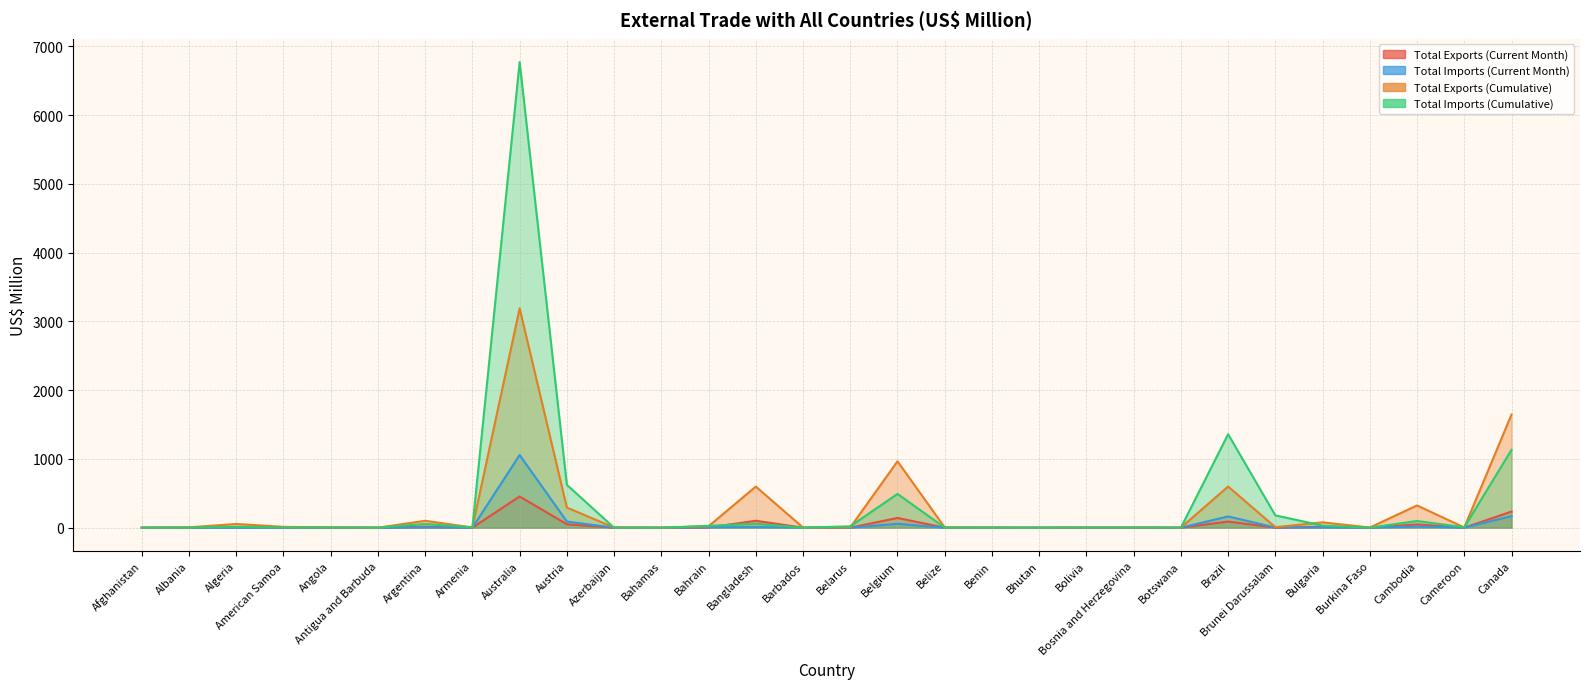

What is the value of the Total Exports (Current Month) point at the 11th from the left?

0.9